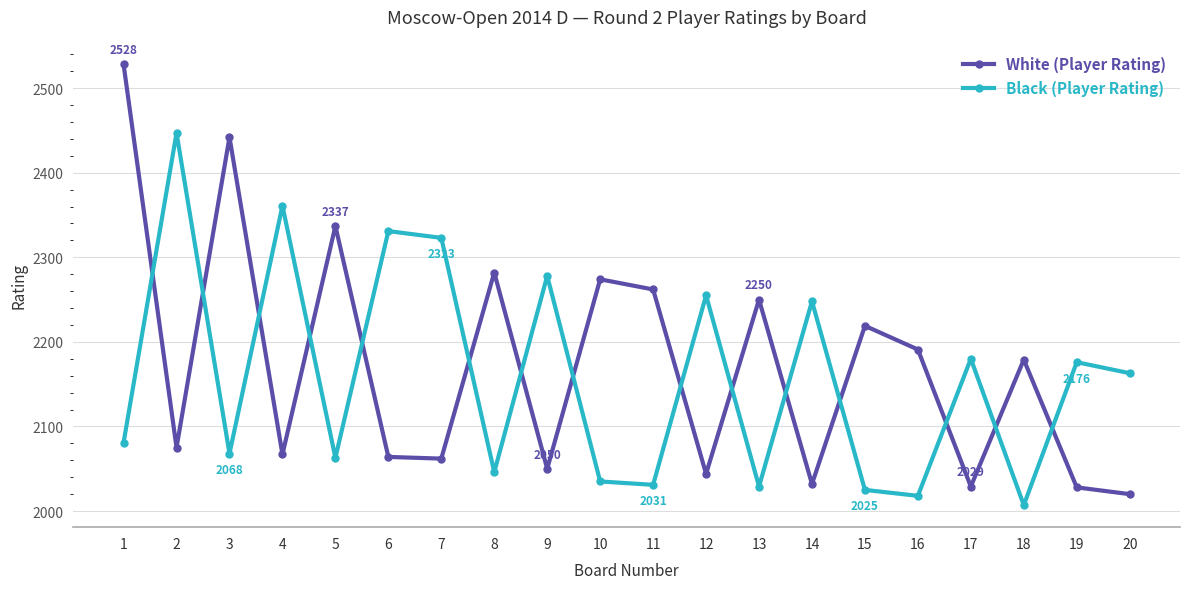

List the series in order of their peak value, lowest first.

Black (Player Rating), White (Player Rating)